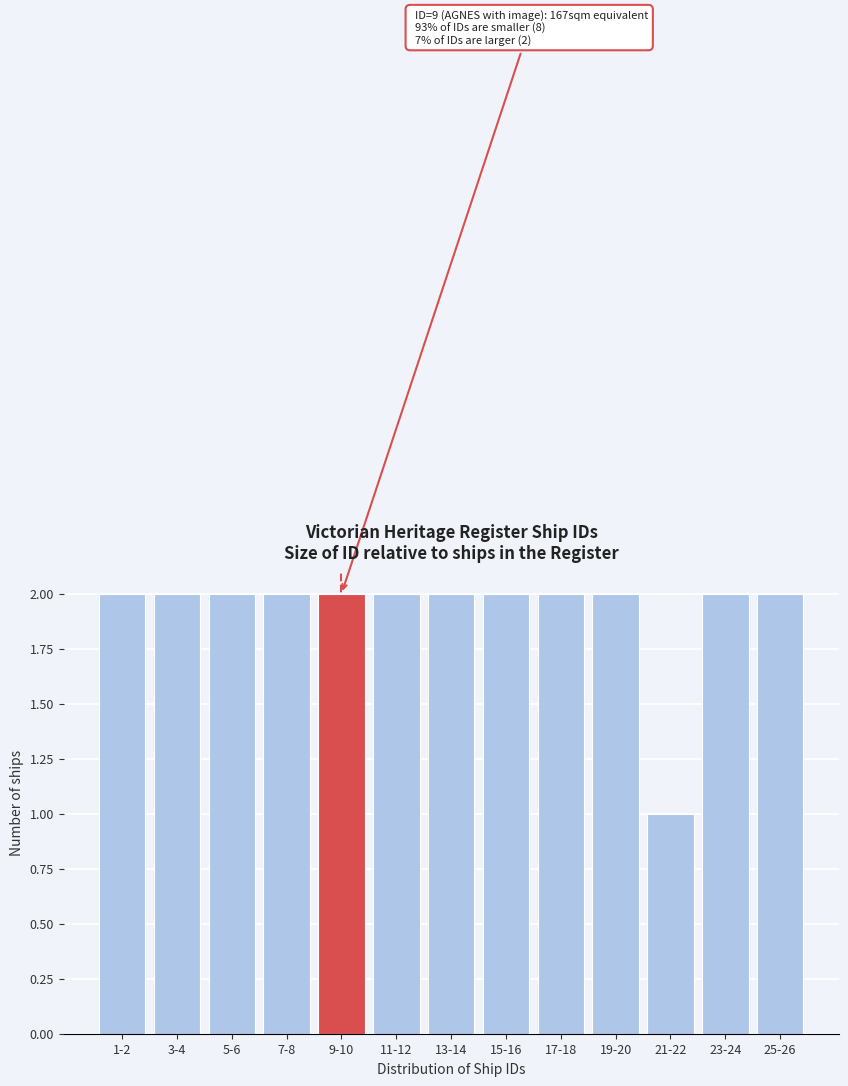

Reading left to right, extract all data points from this chart.

2	2	2	2	2	2	2	2	2	2	1	2	2